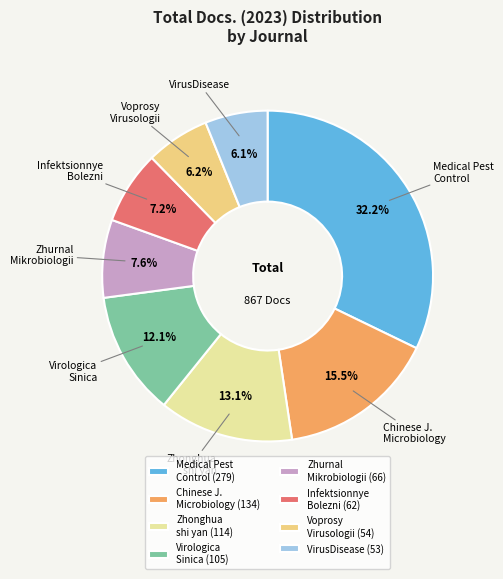

What is the largest slice in the pie chart?

Medical Pest Control (279)